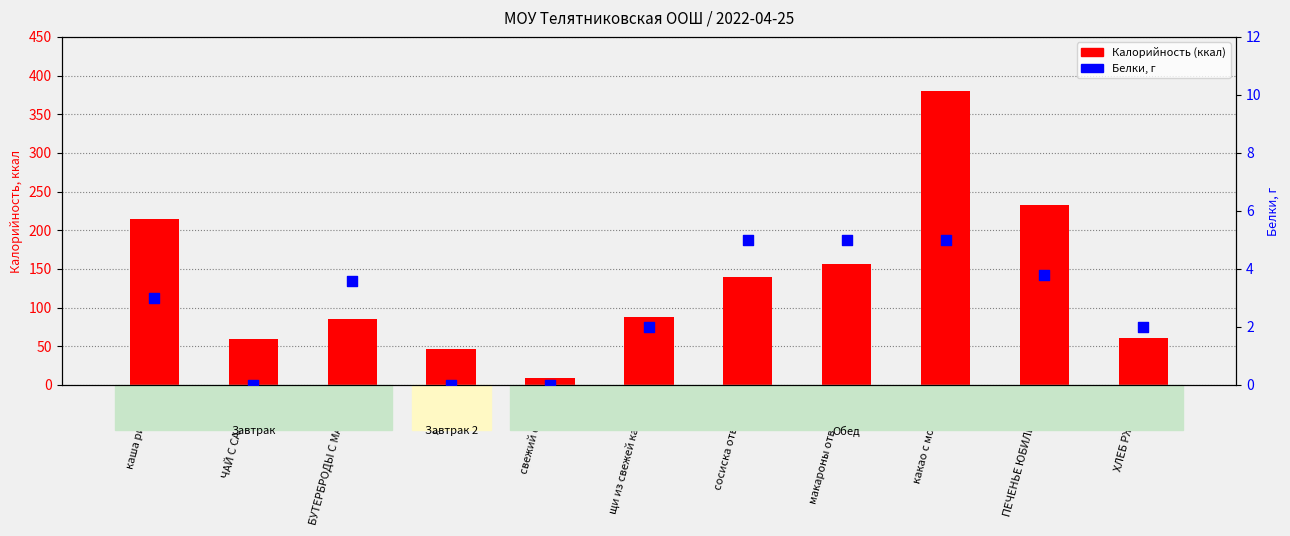

Which series reaches the minimum Y coordinate?

Белки, г